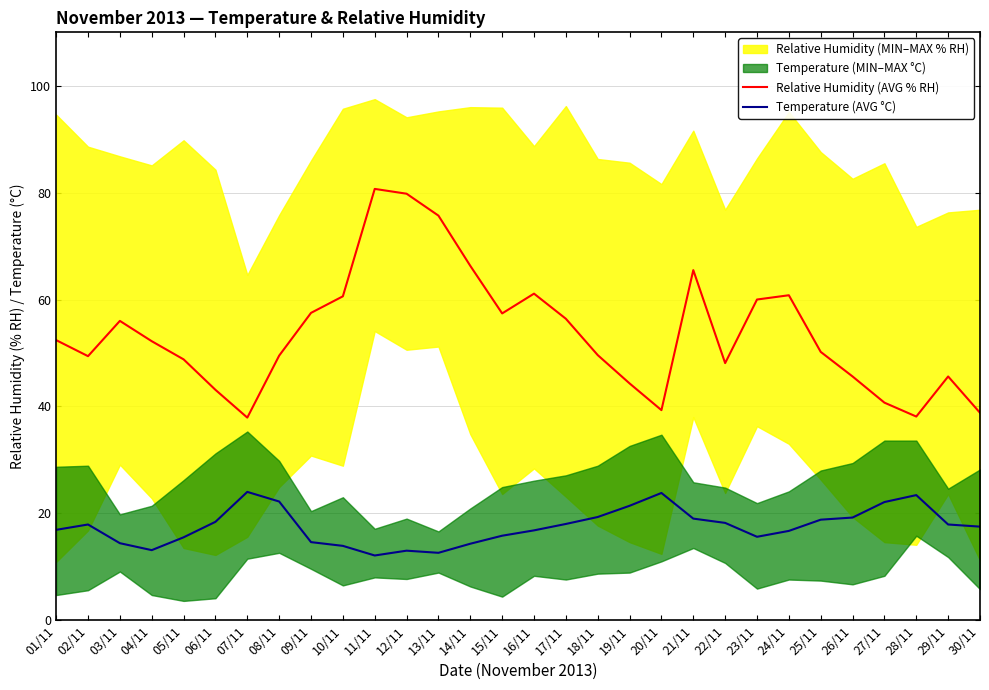

List the labels in order of Relative Humidity (AVG % RH) value, largest first.

11/11, 12/11, 13/11, 14/11, 21/11, 16/11, 24/11, 10/11, 23/11, 09/11, 15/11, 17/11, 03/11, 01/11, 04/11, 25/11, 18/11, 08/11, 02/11, 05/11, 22/11, 26/11, 29/11, 19/11, 06/11, 27/11, 20/11, 30/11, 28/11, 07/11